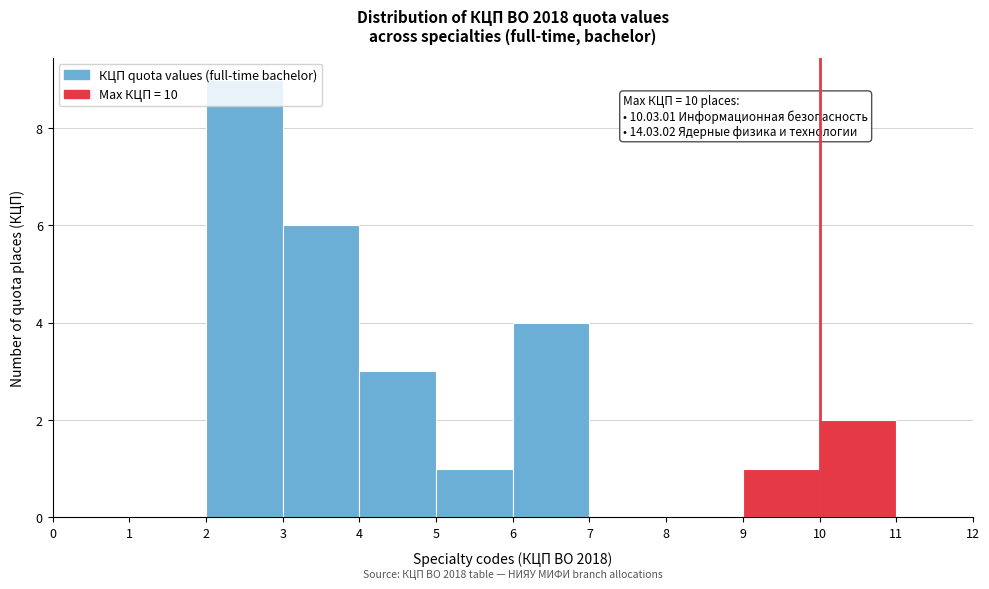

Over which range of the x-axis is the bar tallest?

2 to 3